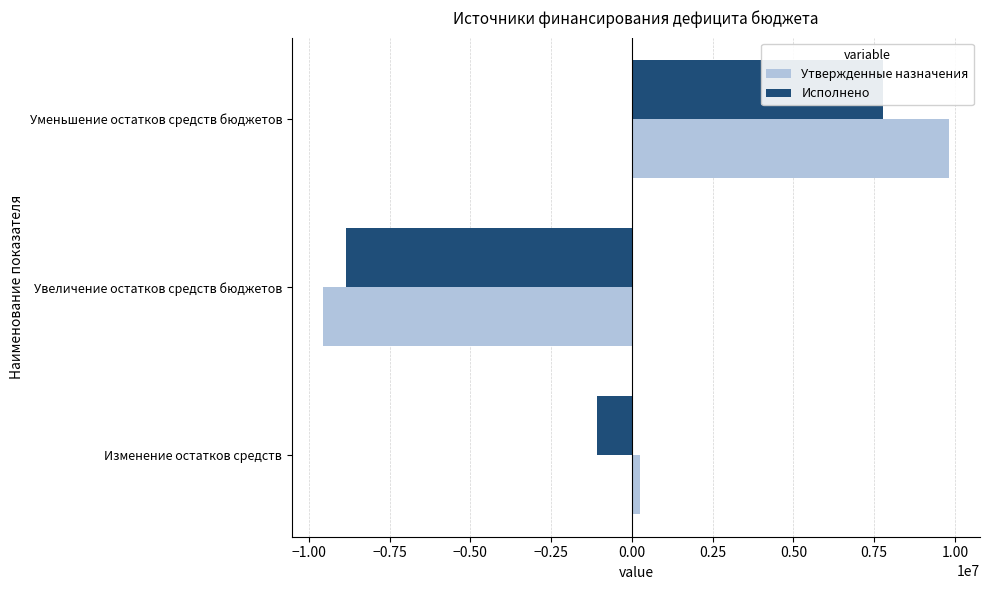

Between Изменение остатков средств and Уменьшение остатков средств бюджетов, which is larger?

Уменьшение остатков средств бюджетов